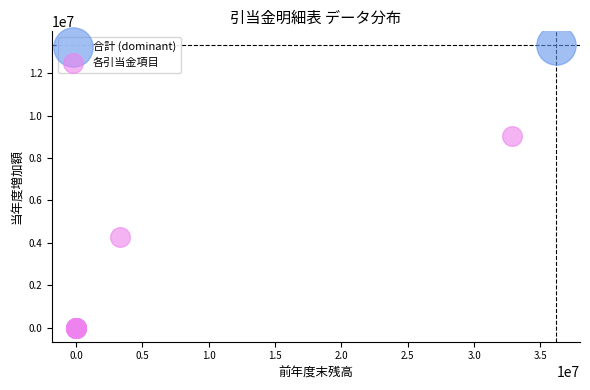

What are all the series names shown in the legend?

合計 (dominant), 各引当金項目